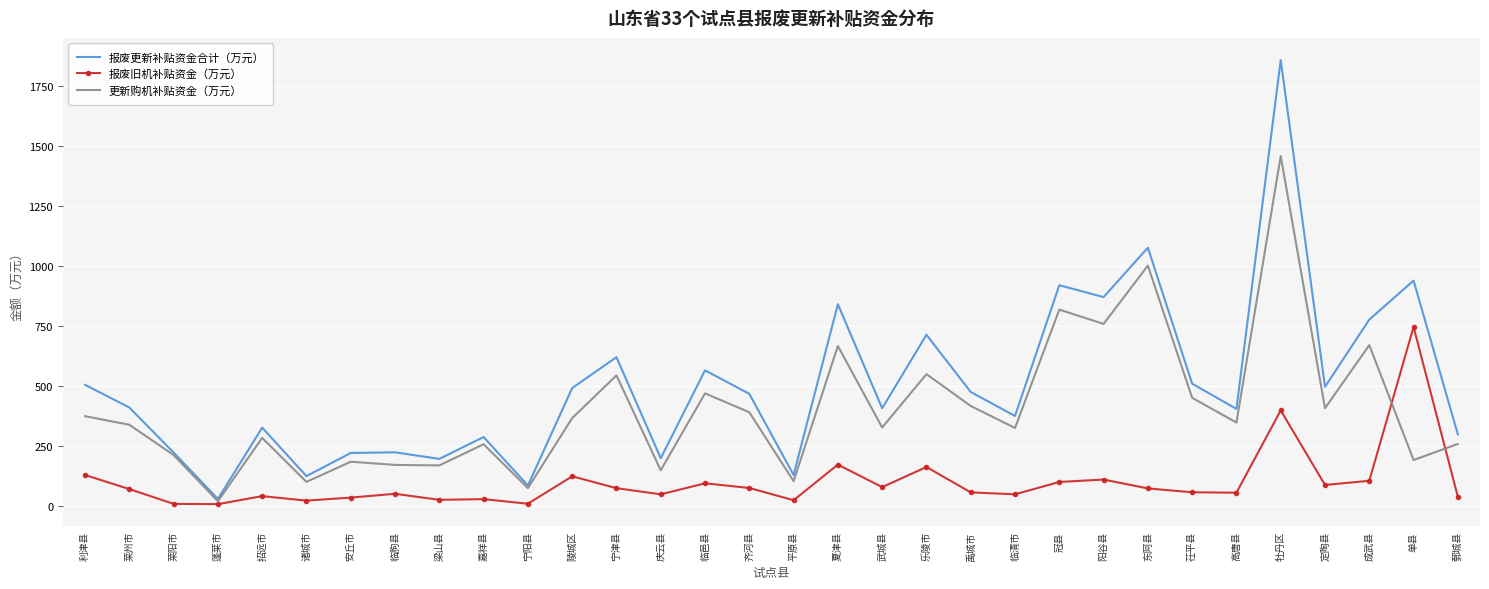

List the series in order of their peak value, lowest first.

报废旧机补贴资金（万元）, 更新购机补贴资金（万元）, 报废更新补贴资金合计（万元）